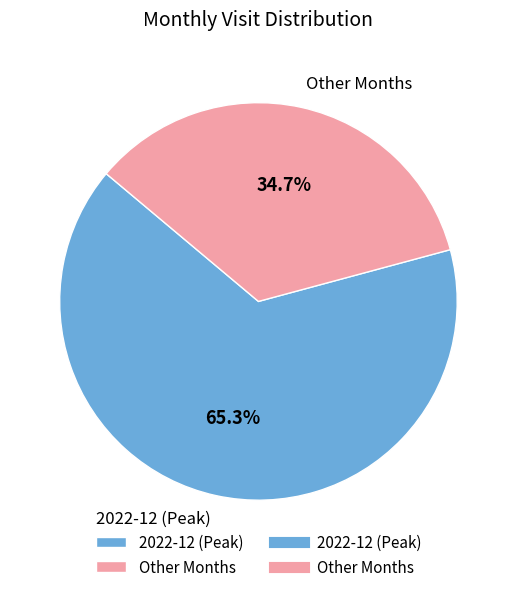

To the nearest percent, what is the average slice percentage?

50%